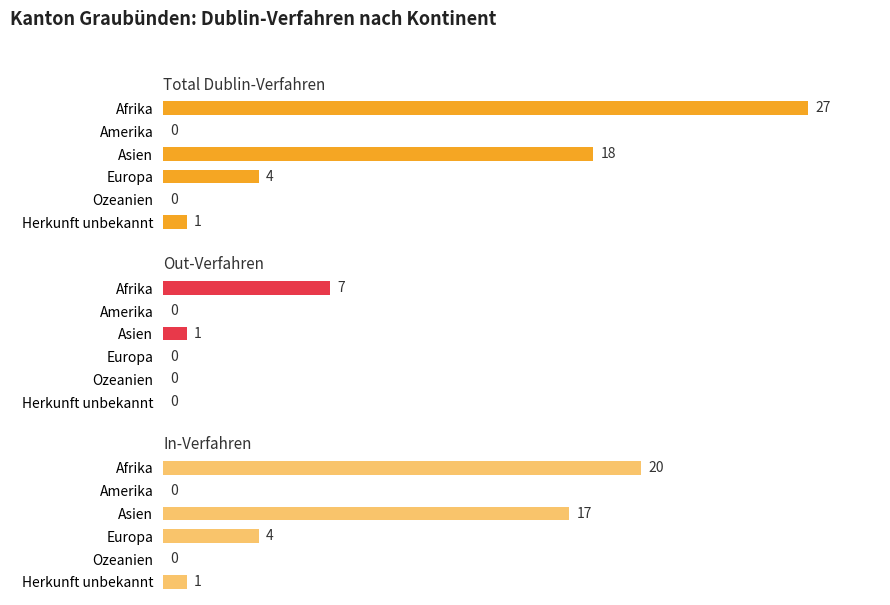

Are the bars grouped side by side (vs. stacked)?

Yes